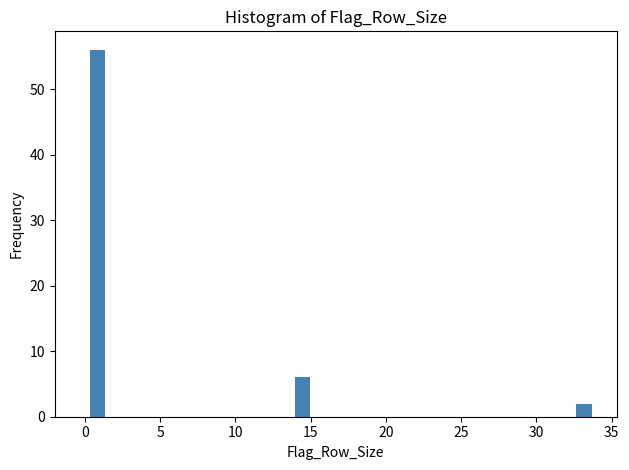

Read against the x-axis, roughly where is the centre of the tallest bar?

1.0